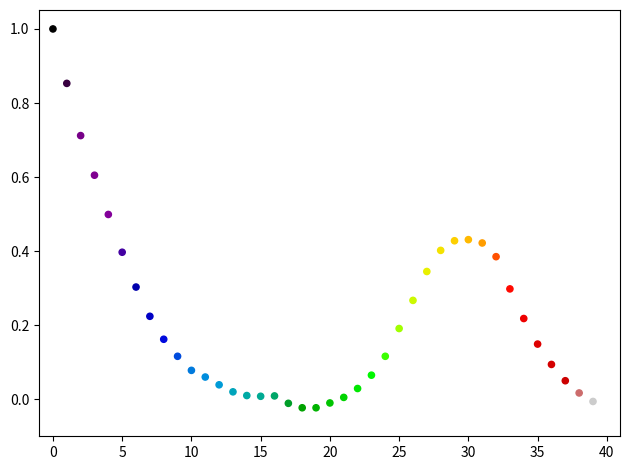

What is the range of Y values (max minus min)?

1.0